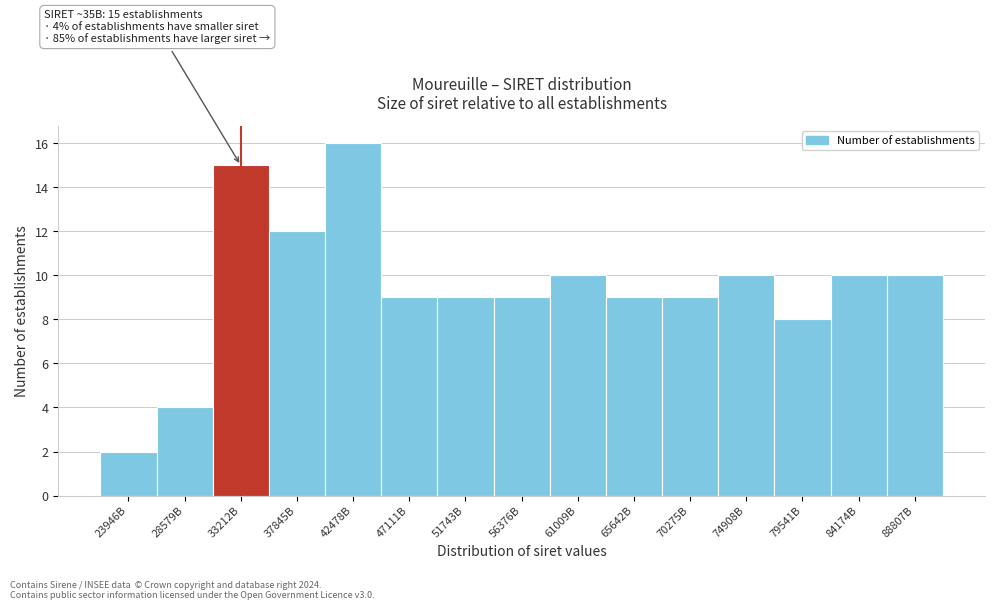

Reading right to left, extract all data points from this chart.

10	10	8	10	9	9	10	9	9	9	16	12	15	4	2